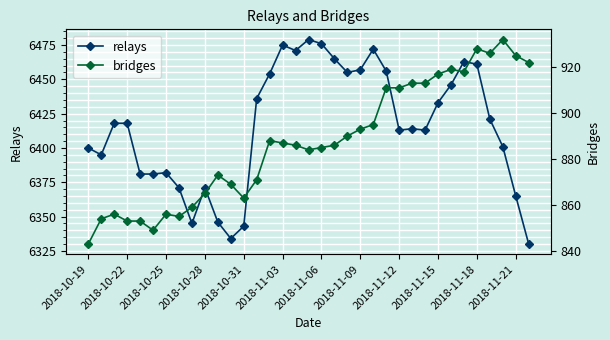

What is the difference between the maximum and minimum values in the bridges series?

89